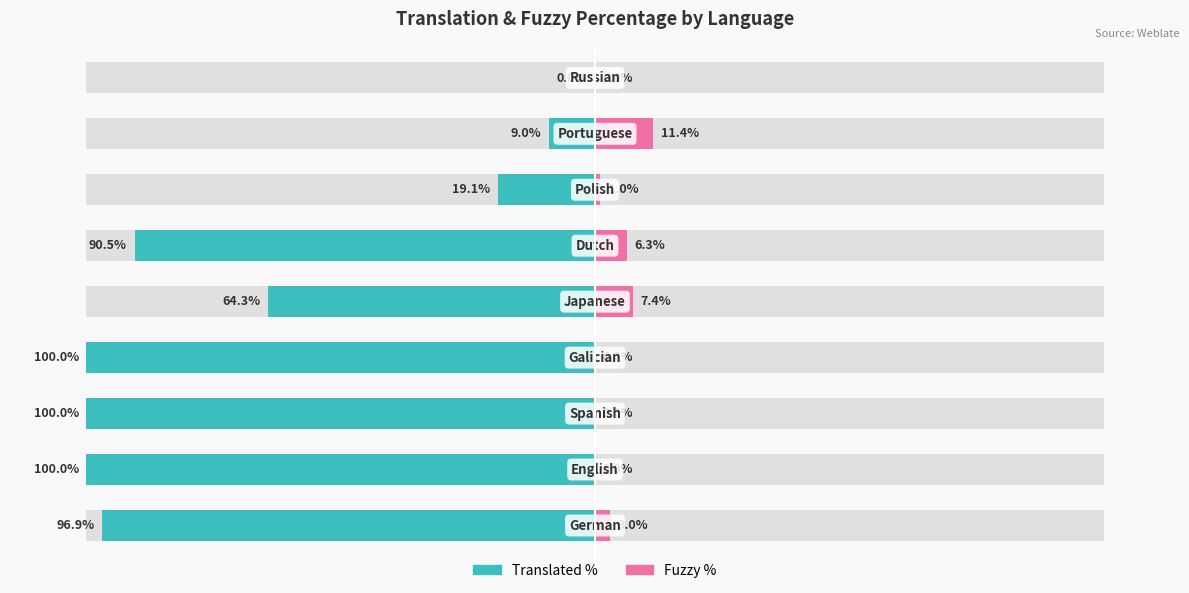

What is the difference between the second highest and second lowest values in the Fuzzy % series?

7.4